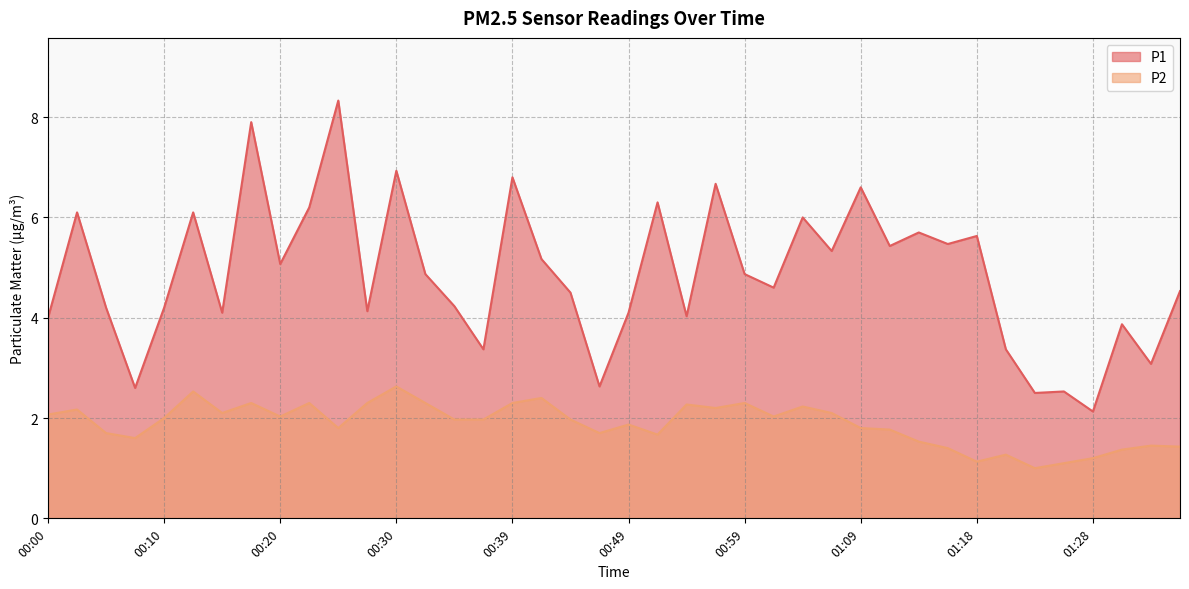

Reading right to left, list all the values displayed in this chart.

P1: 01:36=4.5	01:33=3.1	01:31=3.9	01:28=2.1	01:26=2.5	01:23=2.5	01:21=3.4	01:18=5.6	01:16=5.5	01:14=5.7	01:11=5.4	01:09=6.6	01:06=5.3	01:04=6.0	01:01=4.6	00:59=4.9	00:57=6.7	00:54=4.0	00:52=6.3	00:49=4.1	00:47=2.6	00:44=4.5	00:42=5.2	00:39=6.8	00:37=3.4	00:34=4.2	00:32=4.9	00:30=6.9	00:27=4.1	00:25=8.3	00:22=6.2	00:20=5.1	00:17=7.9	00:15=4.1	00:13=6.1	00:10=4.2	00:08=2.6	00:05=4.2	00:03=6.1	00:00=4.0
P2: 01:36=1.4	01:33=1.4	01:31=1.4	01:28=1.2	01:26=1.1	01:23=1.0	01:21=1.3	01:18=1.1	01:16=1.4	01:14=1.5	01:11=1.8	01:09=1.8	01:06=2.1	01:04=2.2	01:01=2.0	00:59=2.3	00:57=2.2	00:54=2.3	00:52=1.7	00:49=1.9	00:47=1.7	00:44=2.0	00:42=2.4	00:39=2.3	00:37=2.0	00:34=2.0	00:32=2.3	00:30=2.6	00:27=2.3	00:25=1.8	00:22=2.3	00:20=2.0	00:17=2.3	00:15=2.1	00:13=2.5	00:10=2.0	00:08=1.6	00:05=1.7	00:03=2.2	00:00=2.1